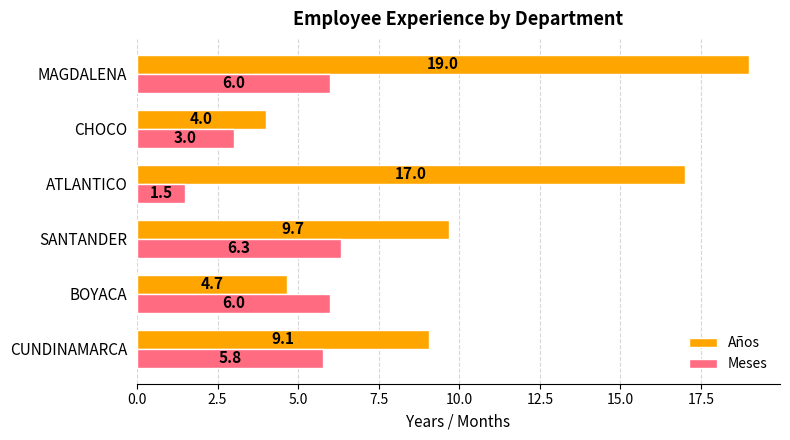

List the series in order of their overall mean, highest first.

Años, Meses